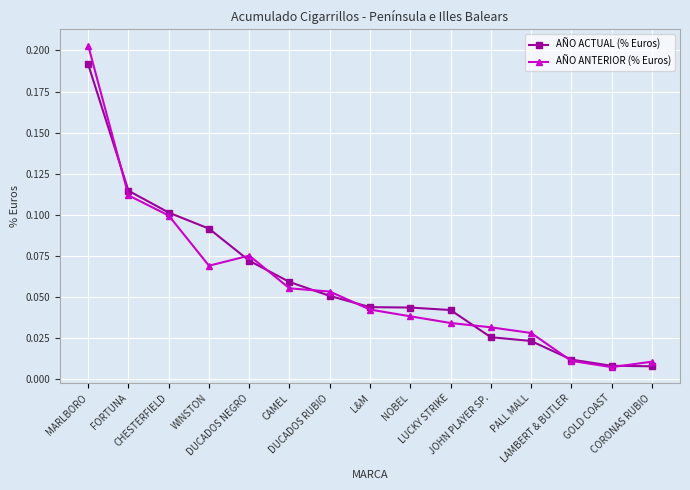

Where is AÑO ANTERIOR (% Euros) nearest to the value 0?

GOLD COAST